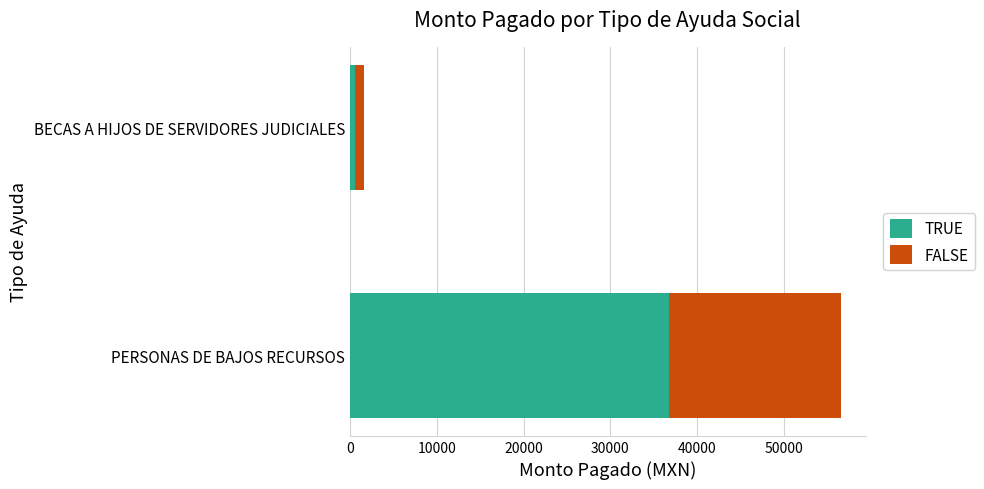

Is it true that TRUE equals 63886.1 at PERSONAS DE BAJOS RECURSOS?

False